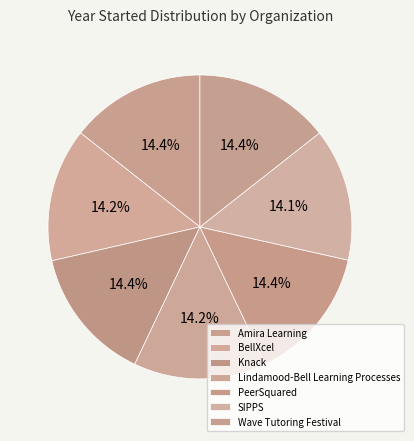

Which category has the biggest portion of the pie?

PeerSquared